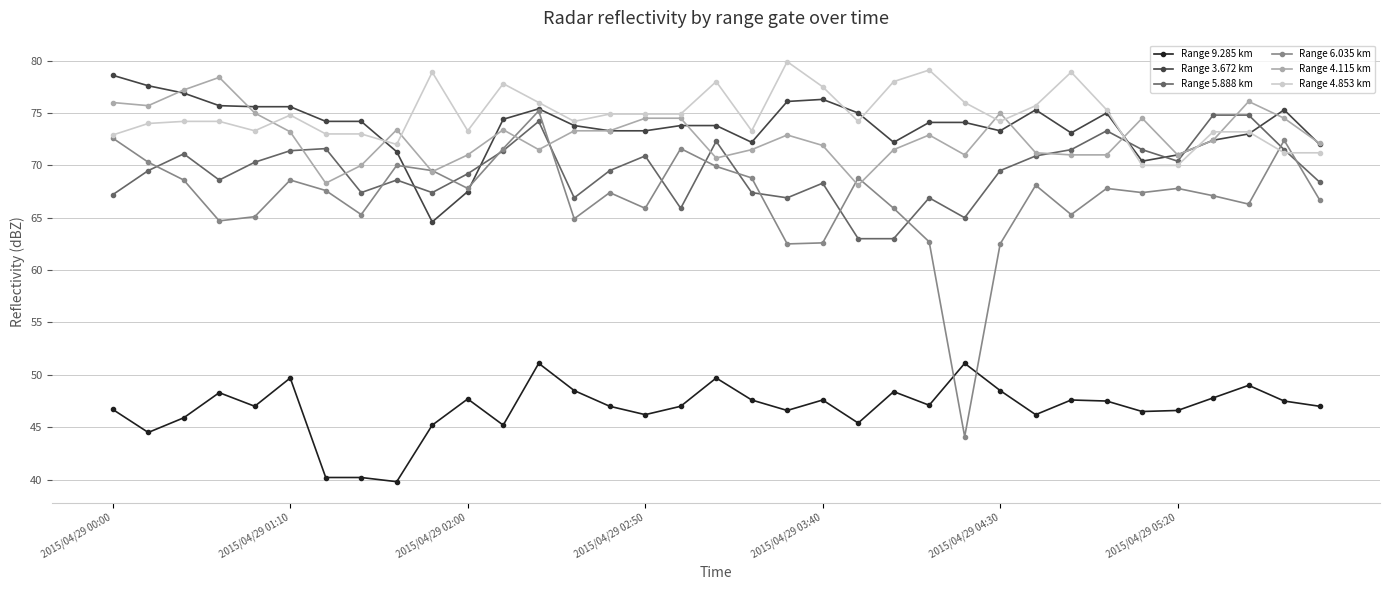

True or false: Range 9.285 km and Range 6.035 km cross at least once.

True